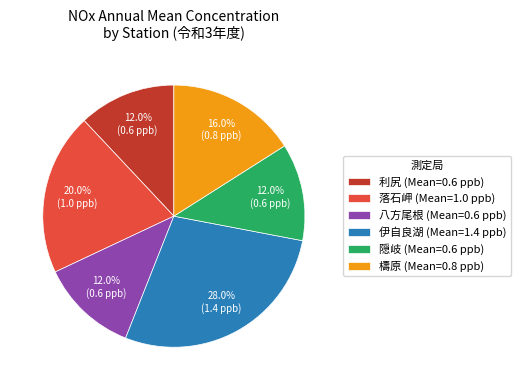

Which slice is the largest?

伊自良湖 (Mean=1.4 ppb)